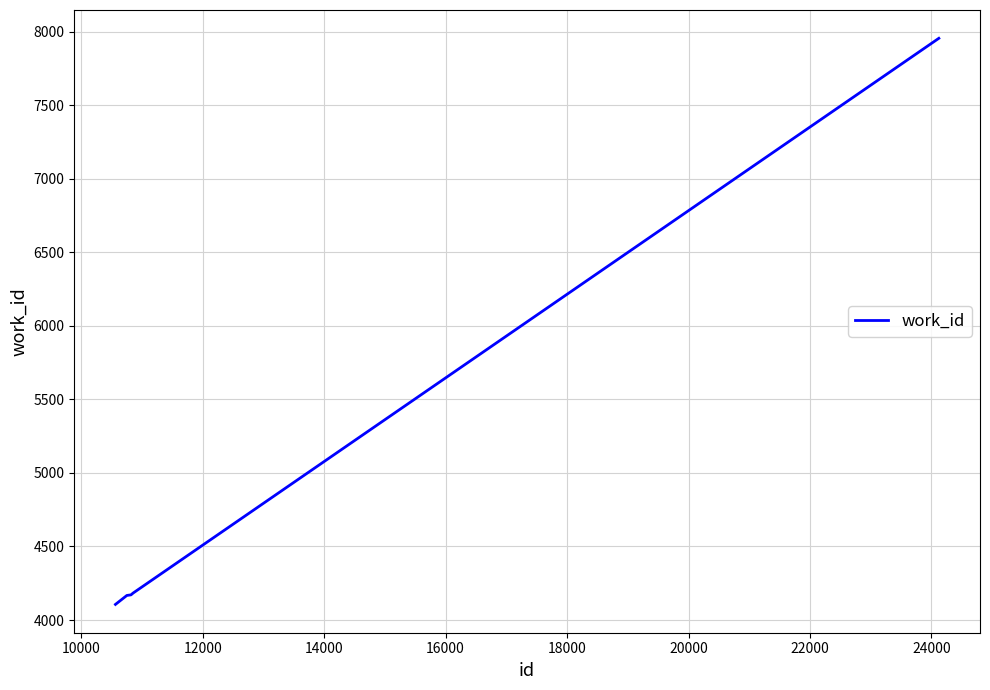

What is the average value?

4916